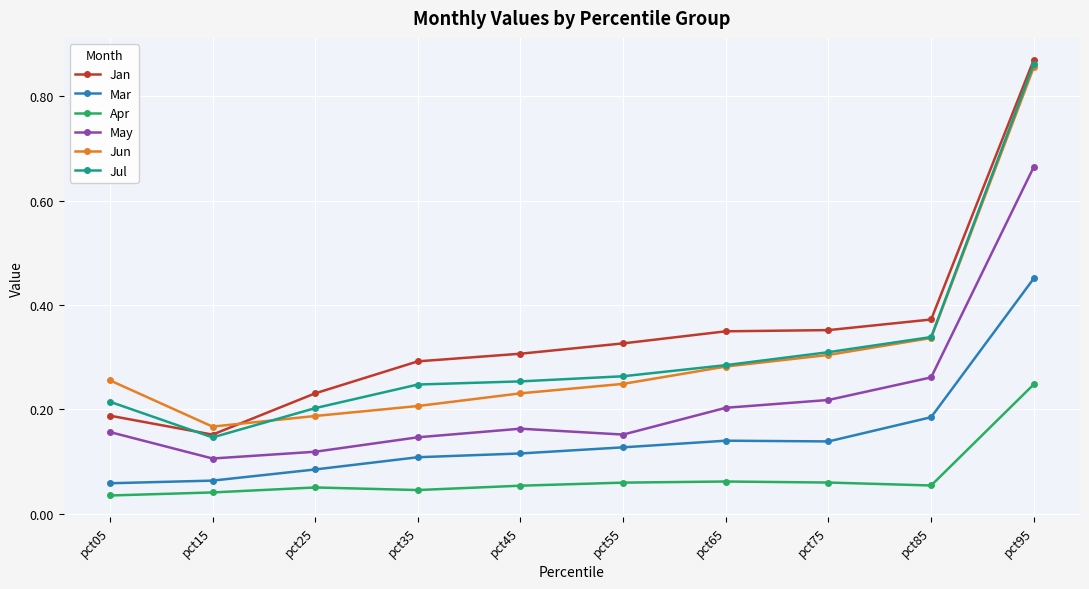

True or false: Apr and Mar intersect in this chart.

False